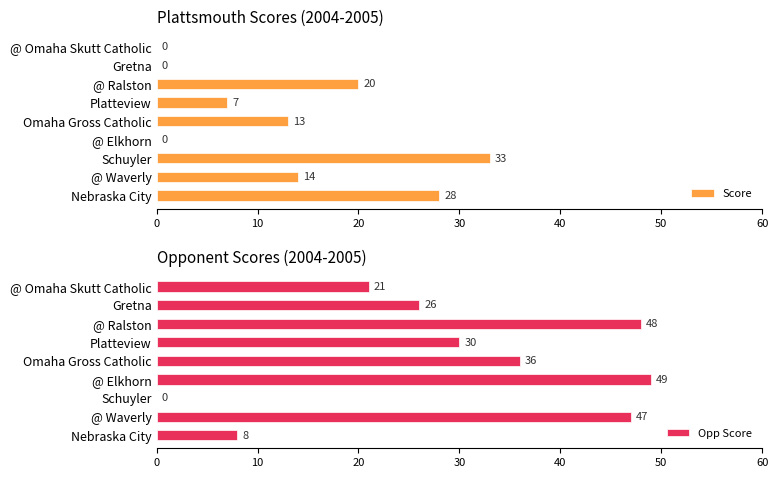

What is the highest value of the Score series?

33